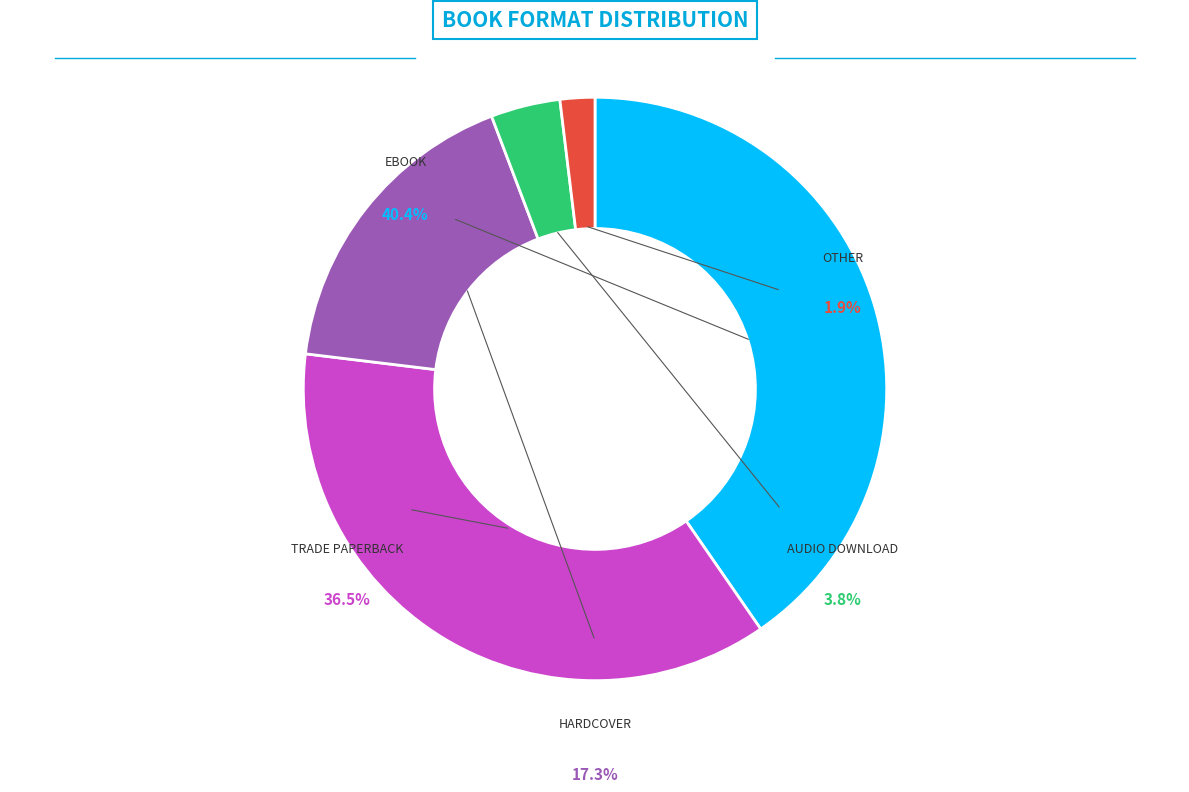

To the nearest percent, what is the difference between the largest and smallest slice percentages?

38%